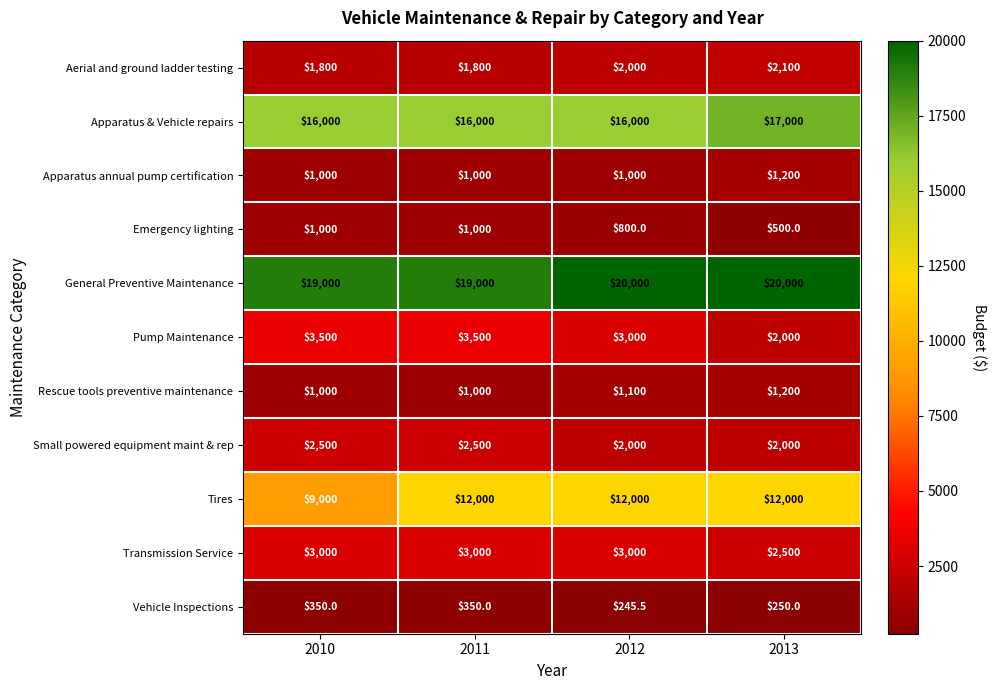

What is the sum of the Emergency lighting values at 2013 and 2011?

1500.0